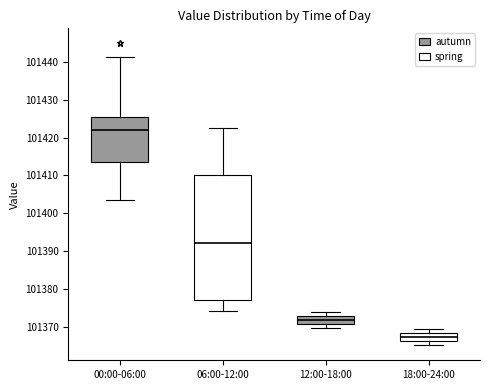

Where is the upper edge of the box for 06:00-12:00 on the y-axis? The values are not printed on the chart, so give them approximately, as read against the axis.

101410